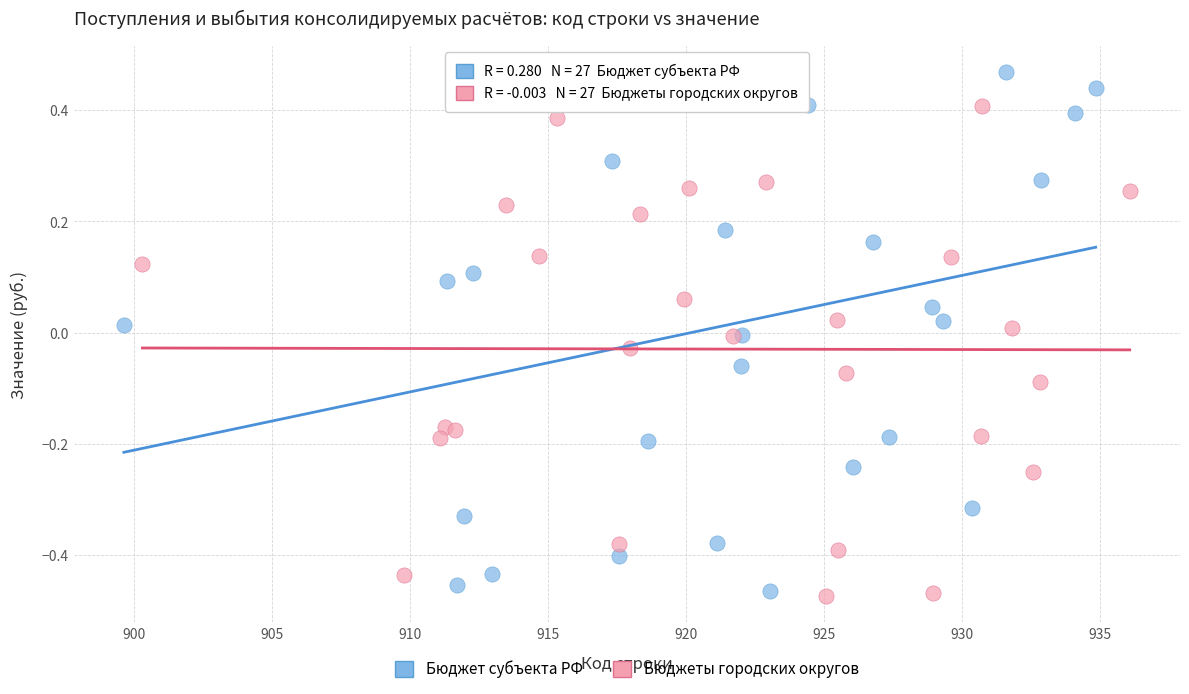

Which series reaches the maximum Y coordinate?

Бюджет субъекта РФ